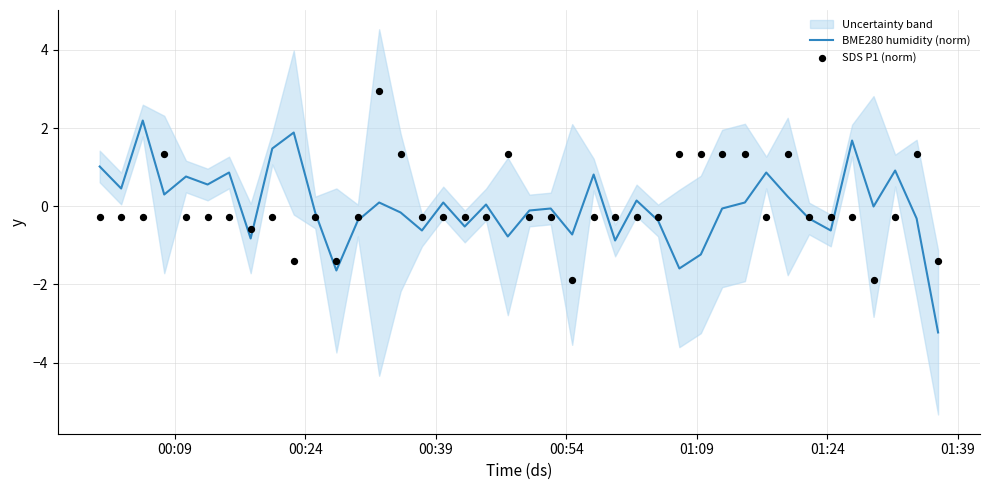

Which series contains the highest Y value?

SDS P1 (norm)